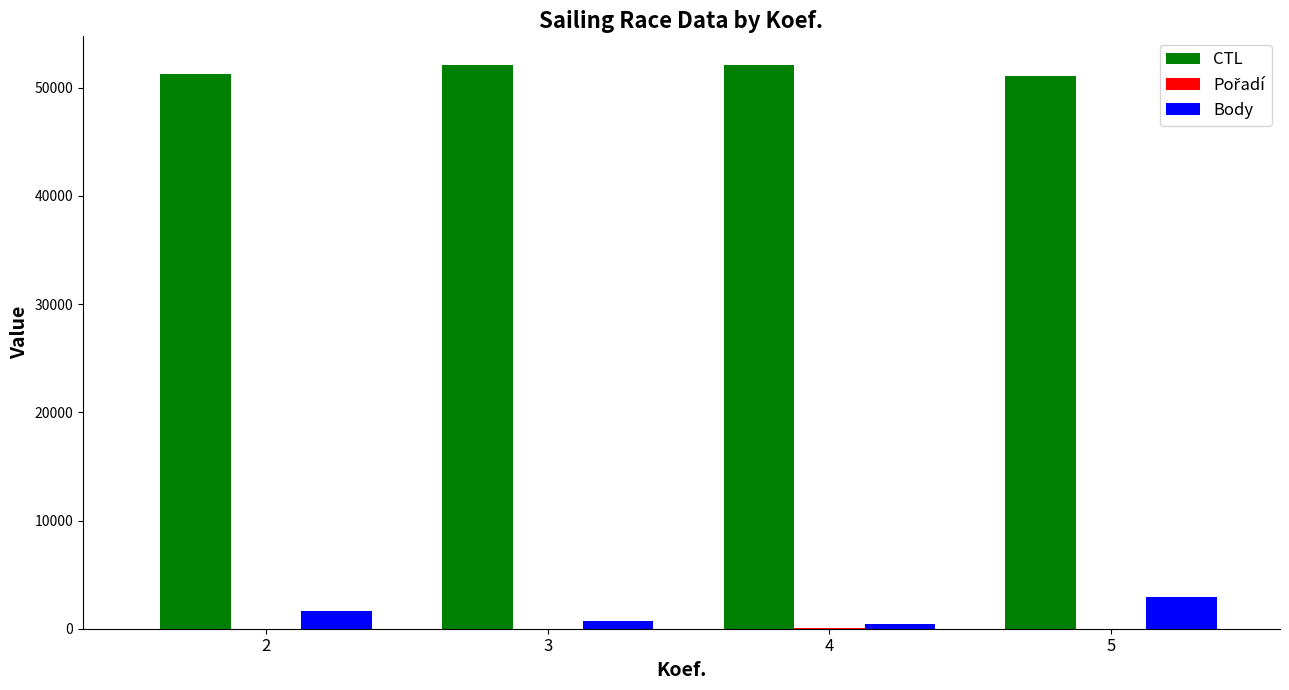

Is the value of CTL at 3 greater than the value of Body at 5?

Yes